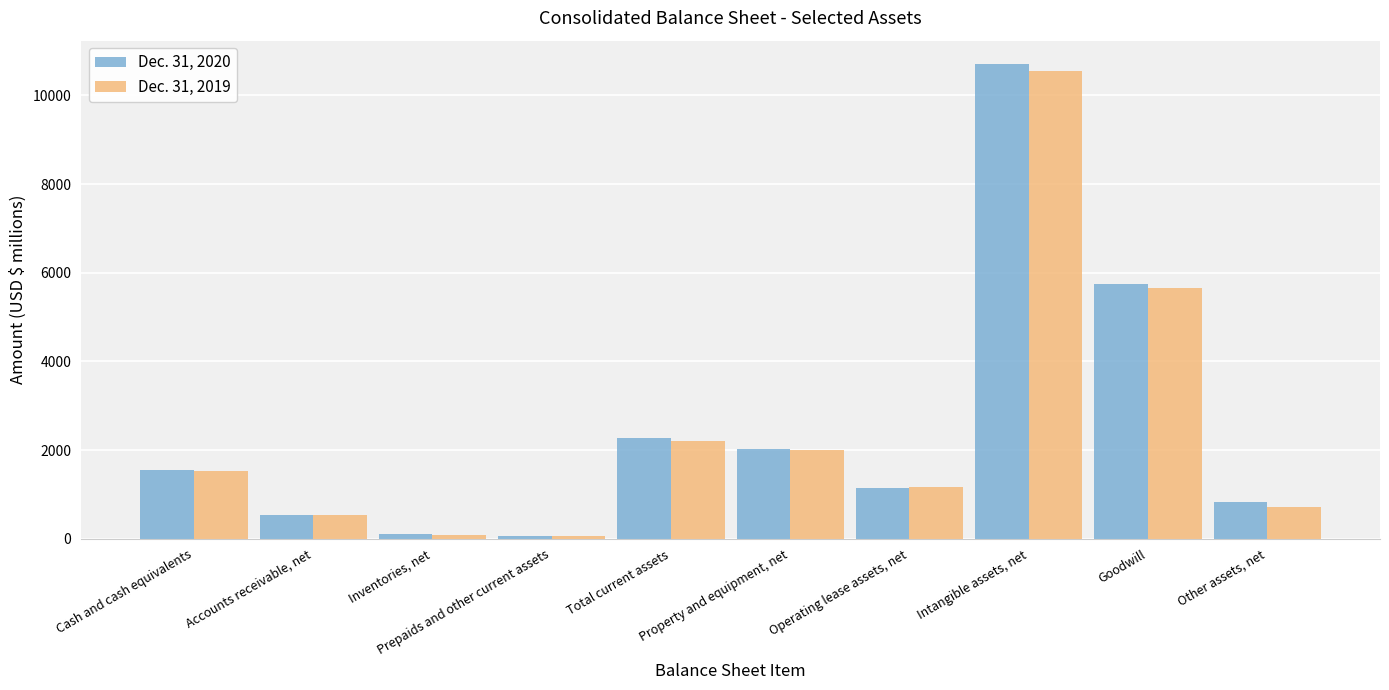

What is the maximum value shown in the chart?

10701